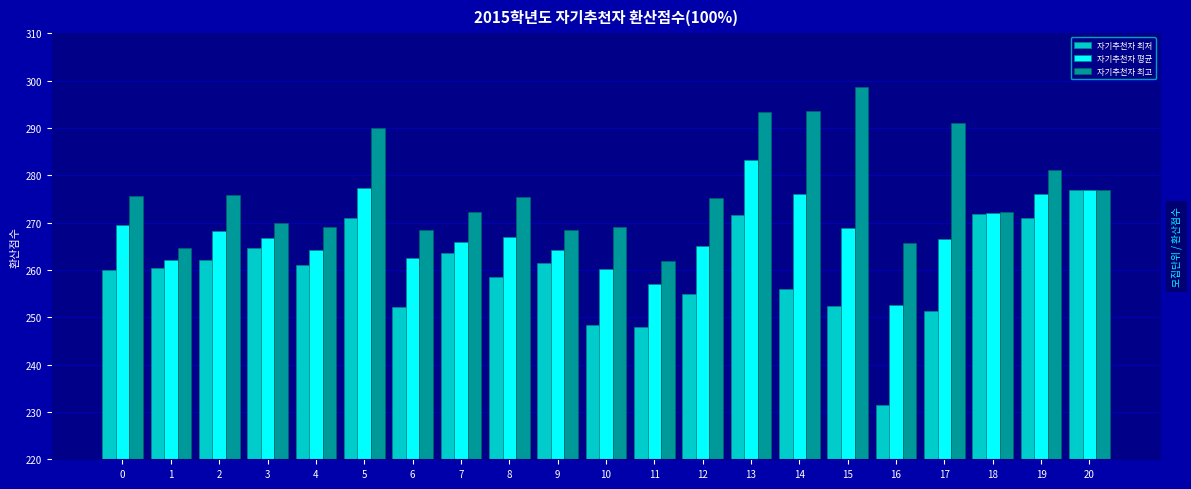

The 자기추천자 최고 series shows 73.2 at 16. True or false?

False